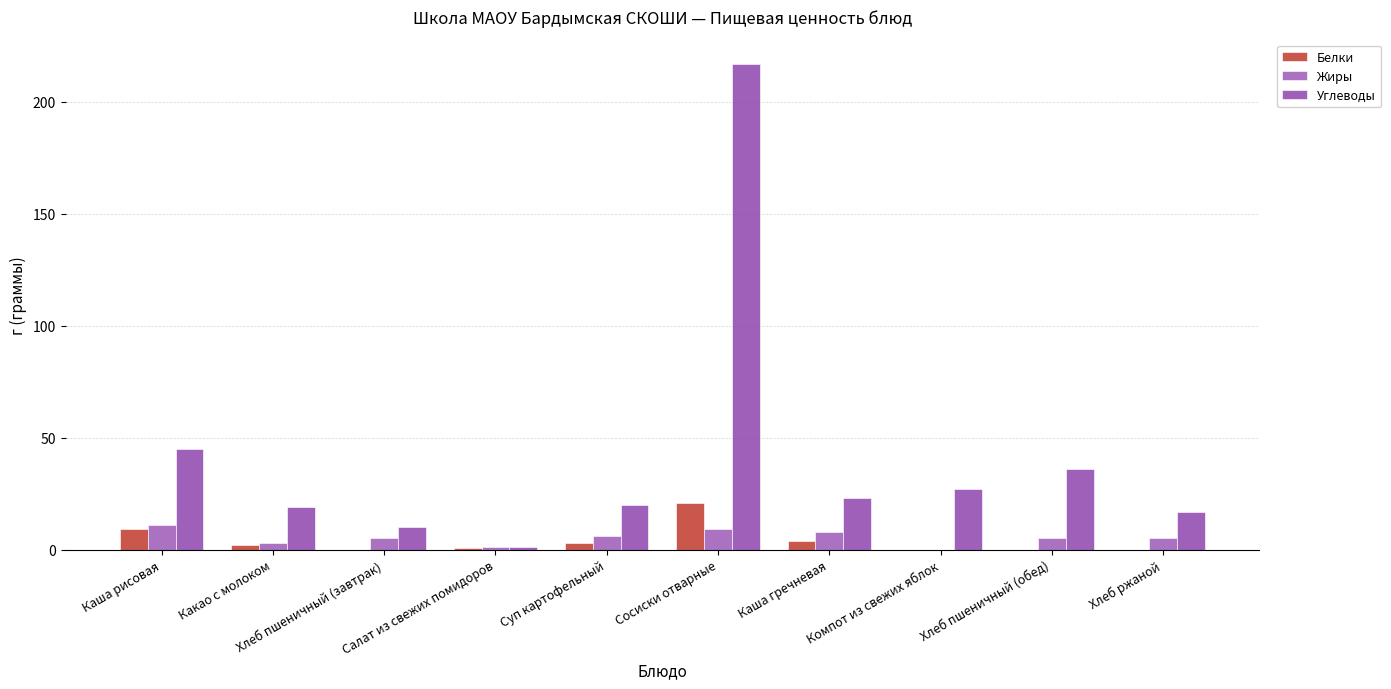

Which label corresponds to the smallest value in the chart?

Хлеб пшеничный (завтрак)